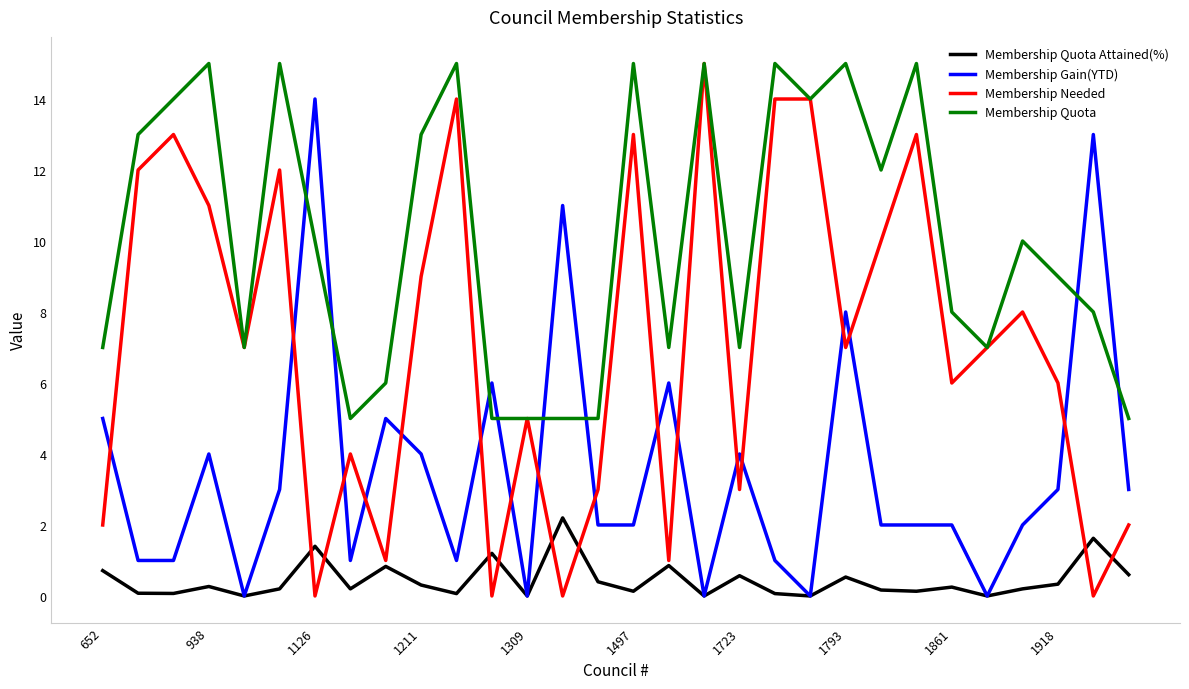

Which series has the largest total across all categories?

Membership Quota